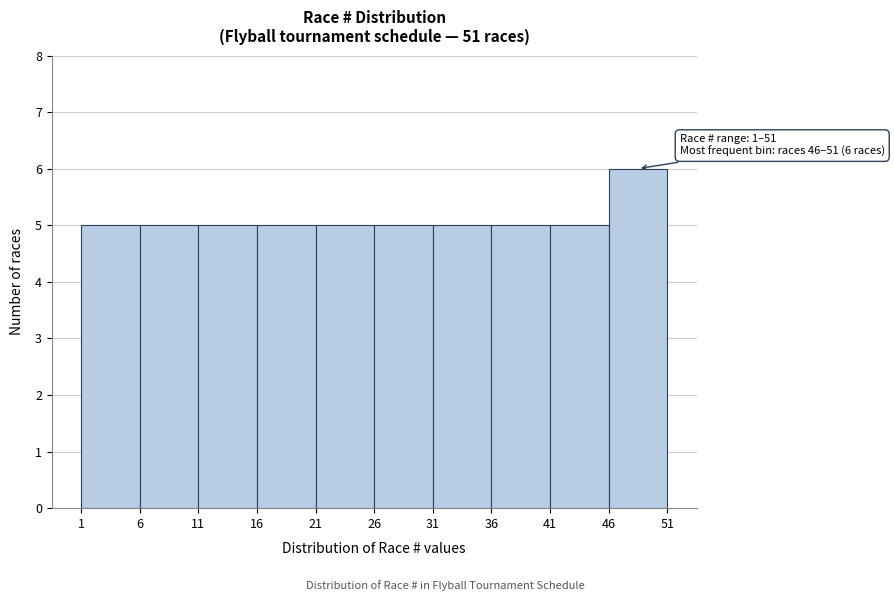

Which range on the x-axis has the tallest bar?

46 to 51